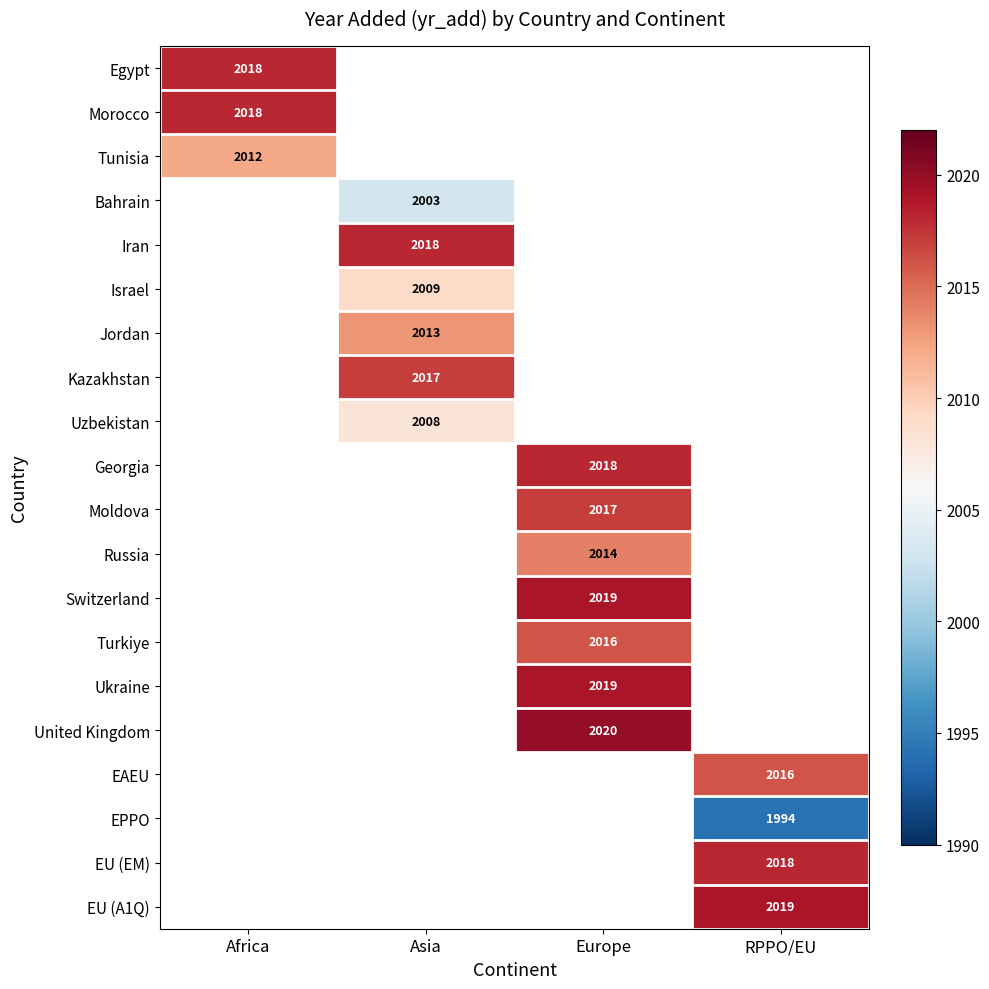

The value of Morocco at Africa is 2018. True or false?

True